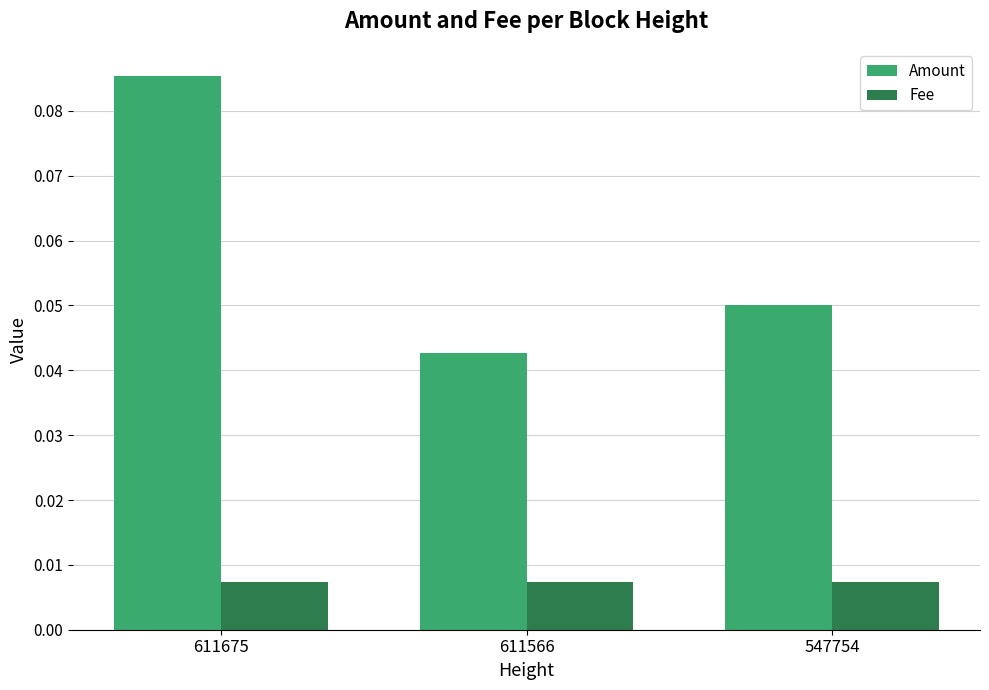

The Amount series shows 0.1 at 611566. True or false?

False